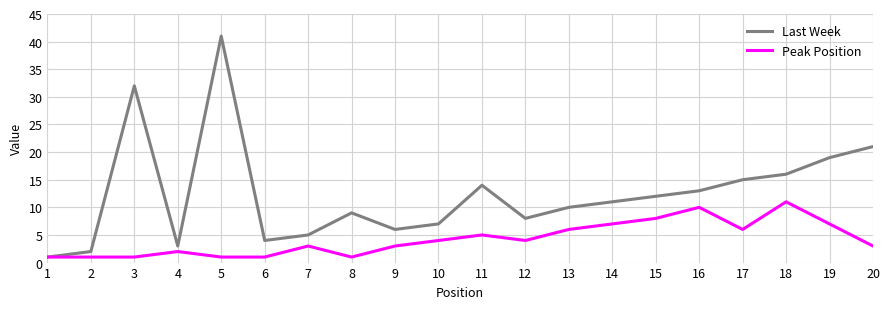

What is the difference between the Last Week values at 18 and 5?

25